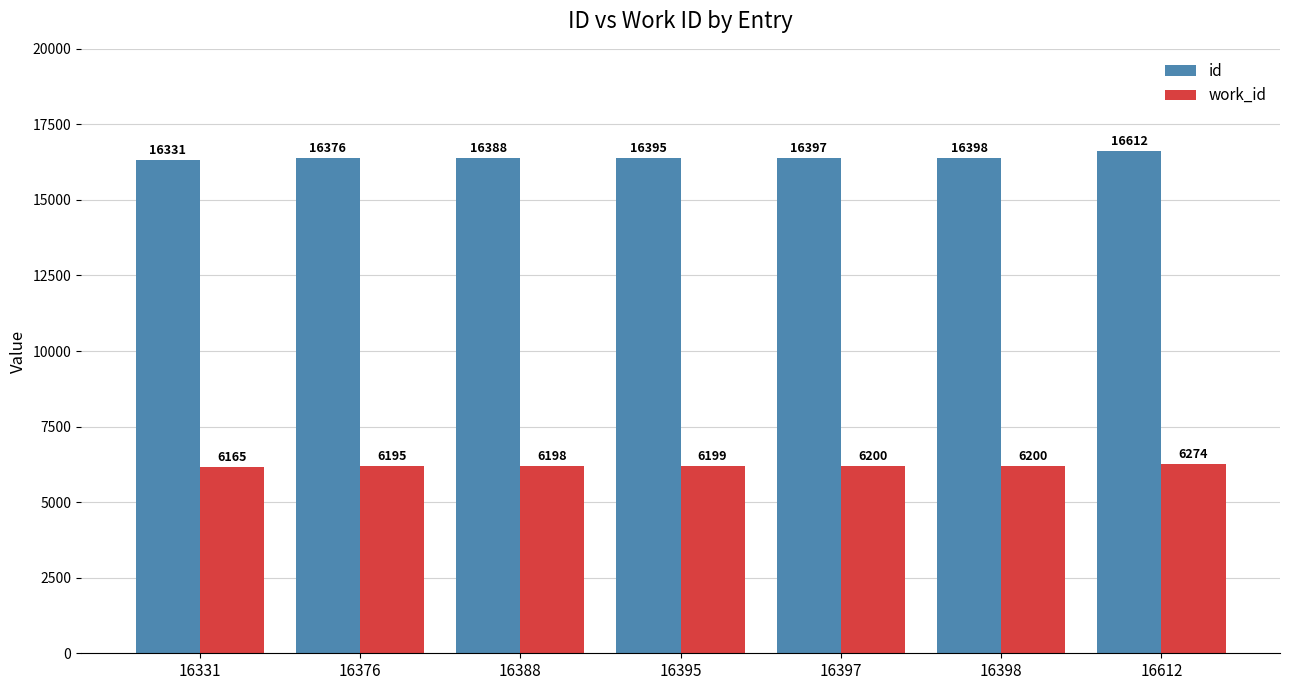

Where is id nearest to the value 16471?

16398